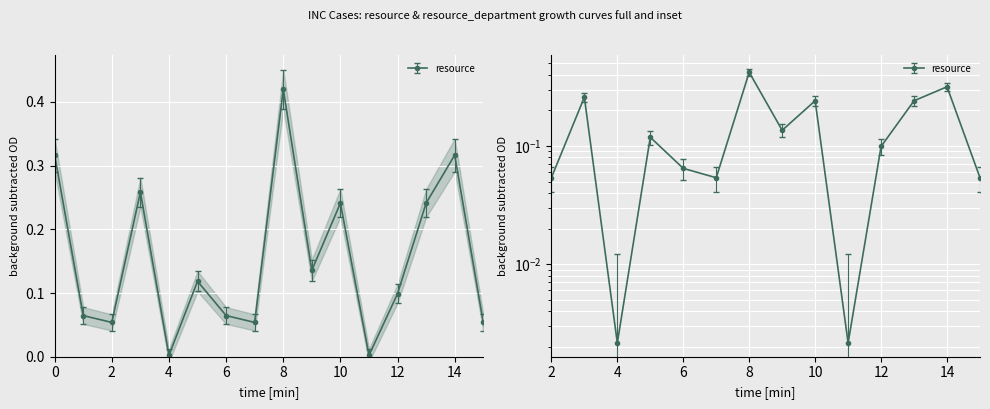

How many points are higher than both their immediate neighbors (excluding endpoints)?

5